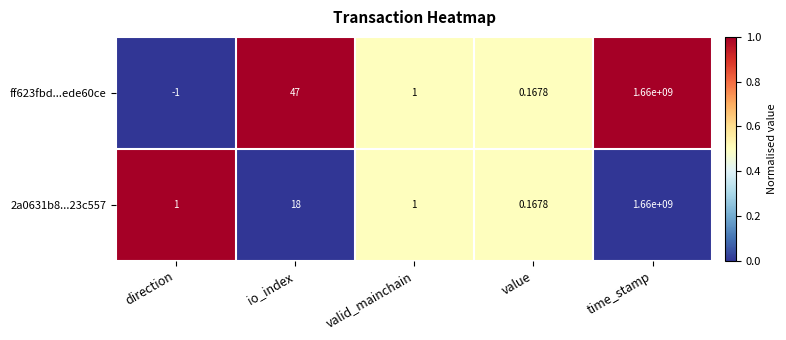

Where does the ff623fbd...ede60ce series first go above 1?

io_index